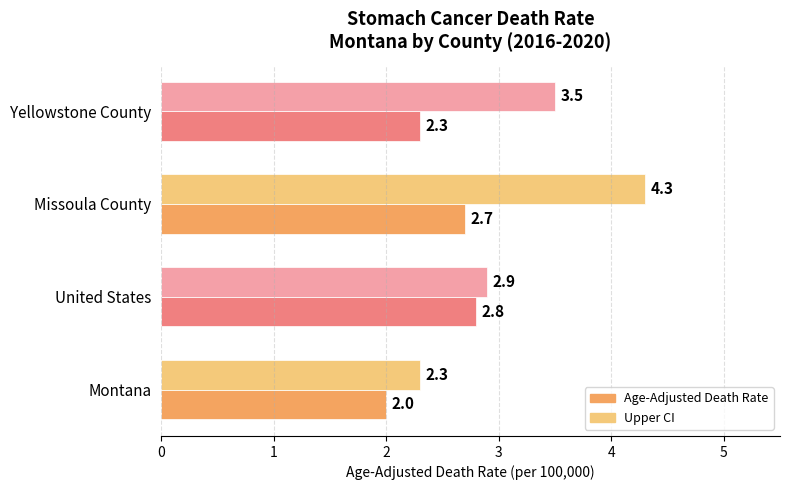

Which series changed the most between Montana and Missoula County?

Upper CI